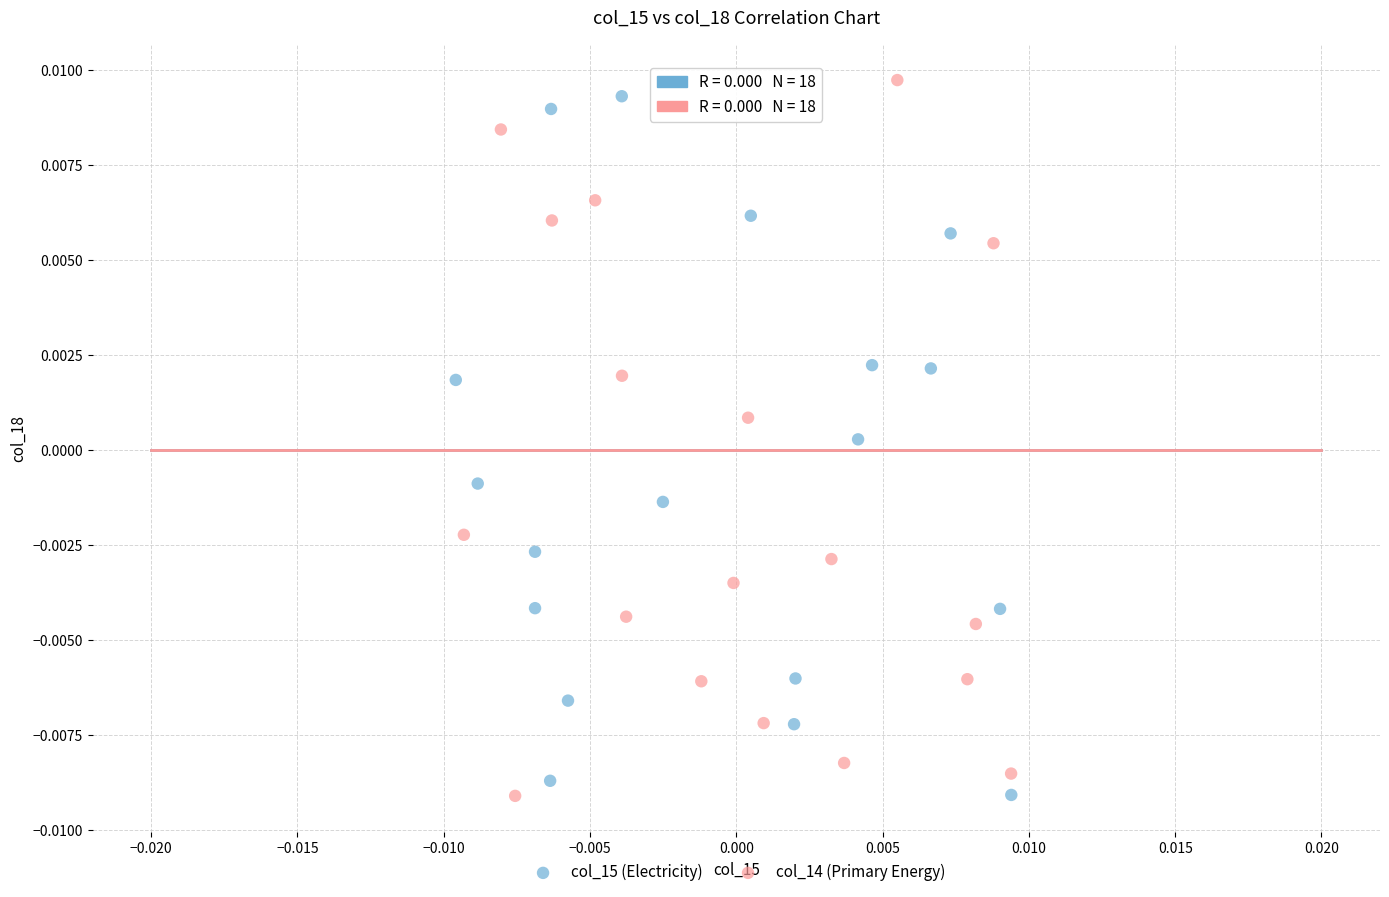

Which series has the widest spread of Y values?

col_14 (Primary Energy)